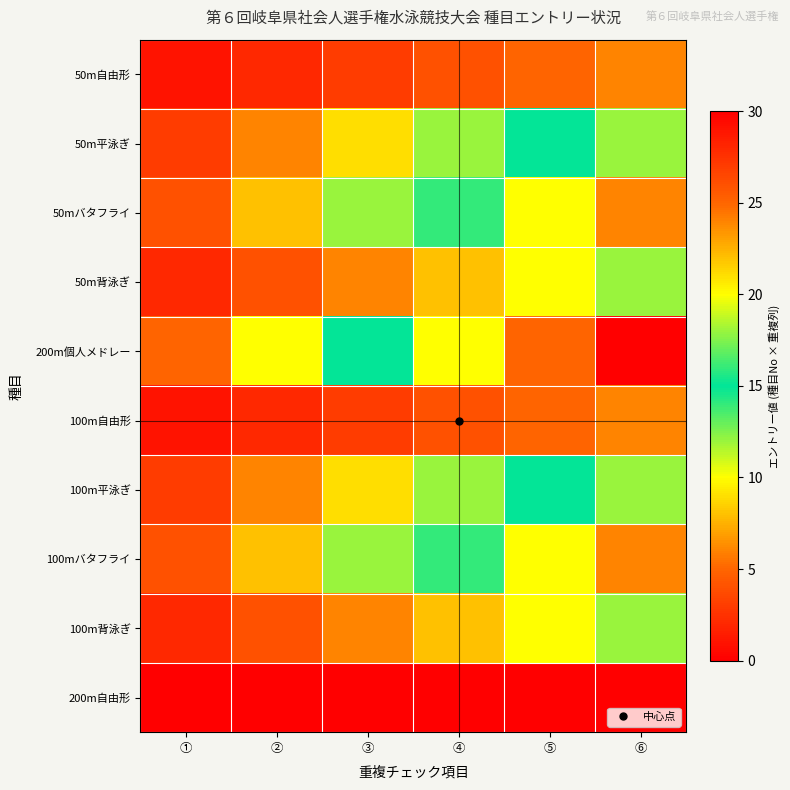

How many data points does each series have?

6